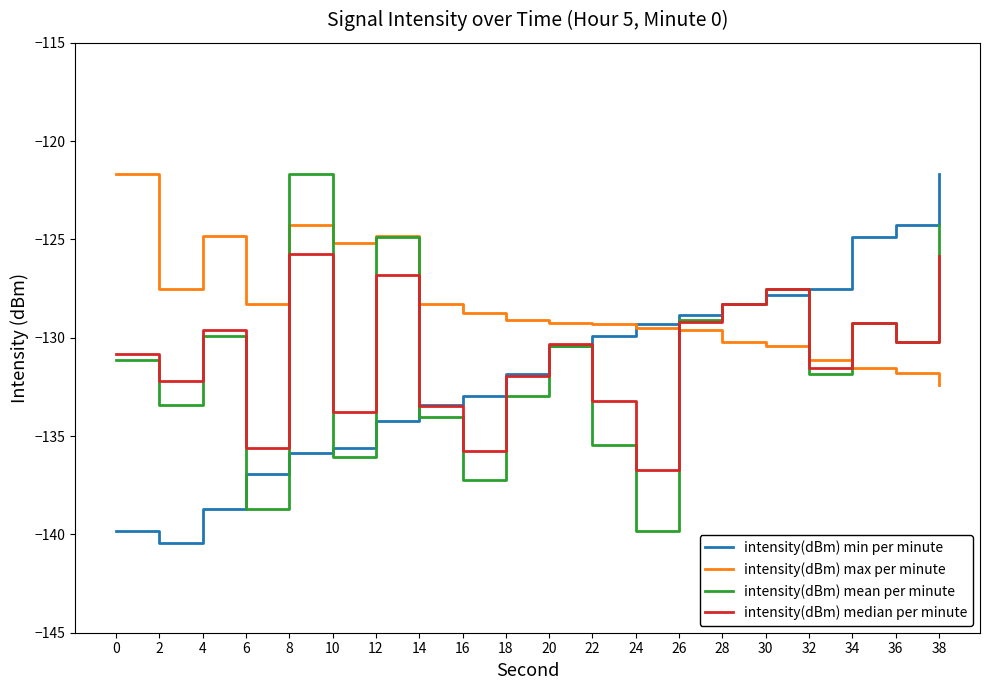

What is the maximum value shown in the chart?

-121.7